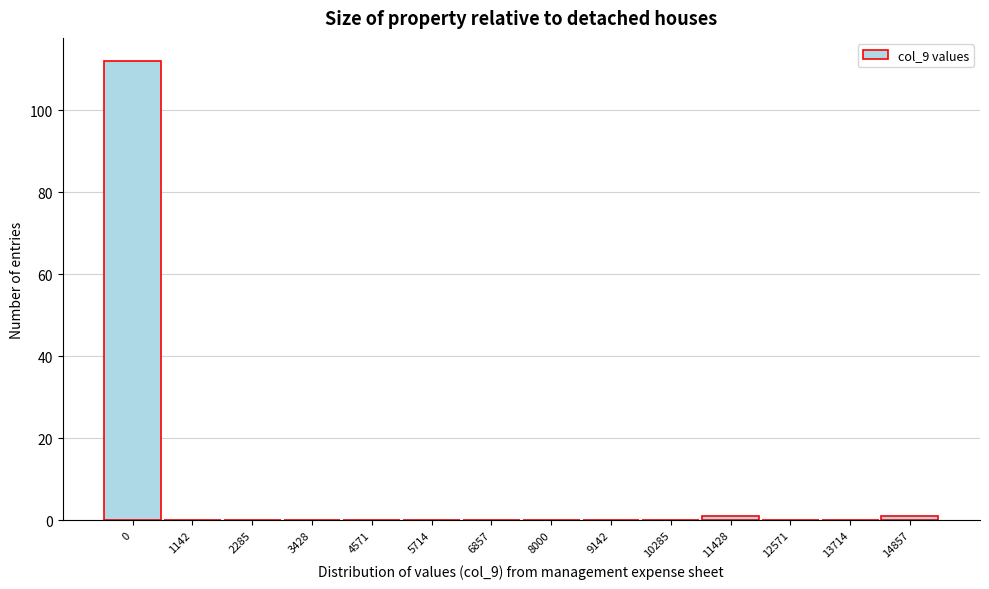

Reading left to right, what are all the values shown in this chart?

0=112	1142=0	2285=0	3428=0	4571=0	5714=0	6857=0	8000=0	9142=0	10285=0	11428=1	12571=0	13714=0	14857=1